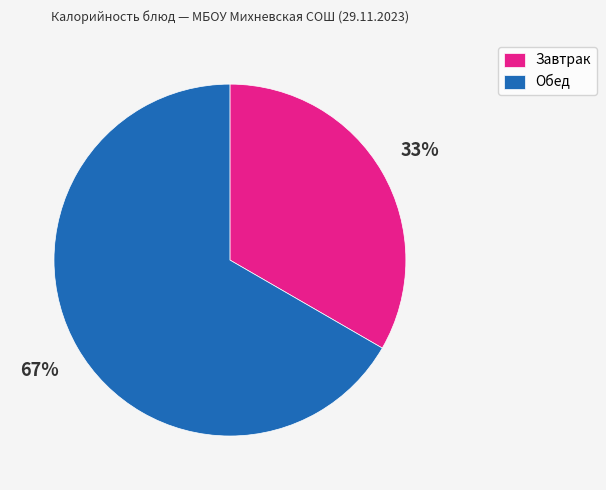

Does any single category account for the majority?

Yes